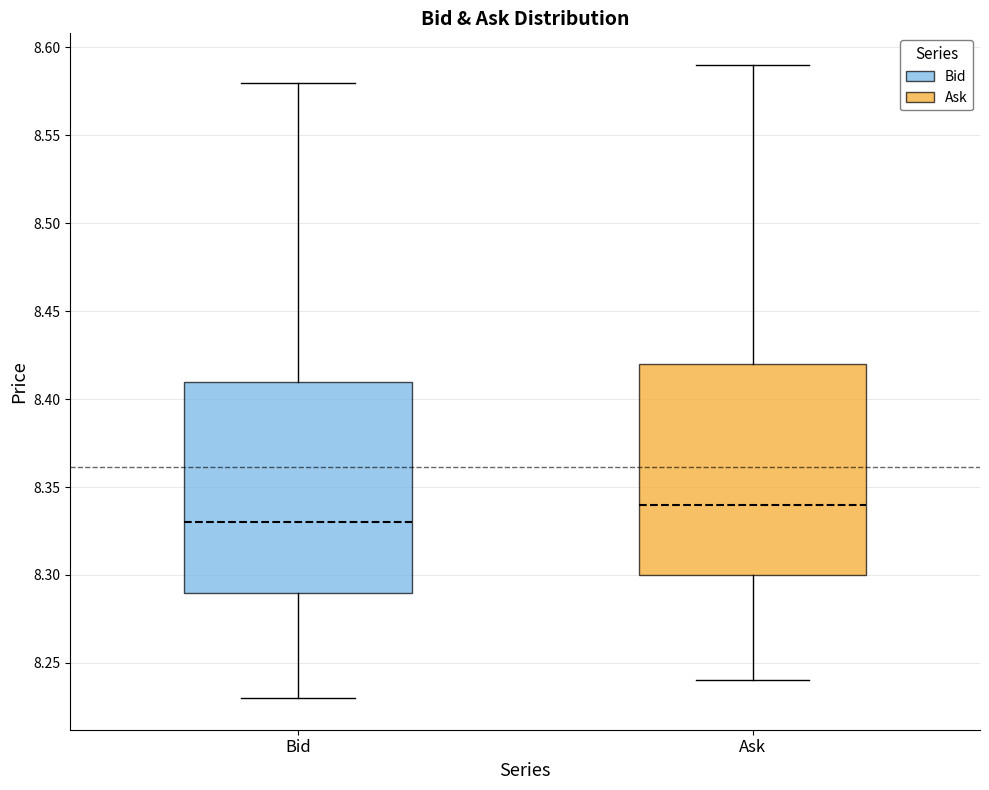

Reading left to right, transcribe this box plot: for each box, give where its median line is, the range the box spans, and where its two whiskers end, as read against the y-axis. The values are not printed on the chart, so give them approximately, as read against the axis.

Bid: median 8.33, box 8.29 to 8.41, whiskers 8.23 to 8.58
Ask: median 8.34, box 8.30 to 8.42, whiskers 8.24 to 8.59